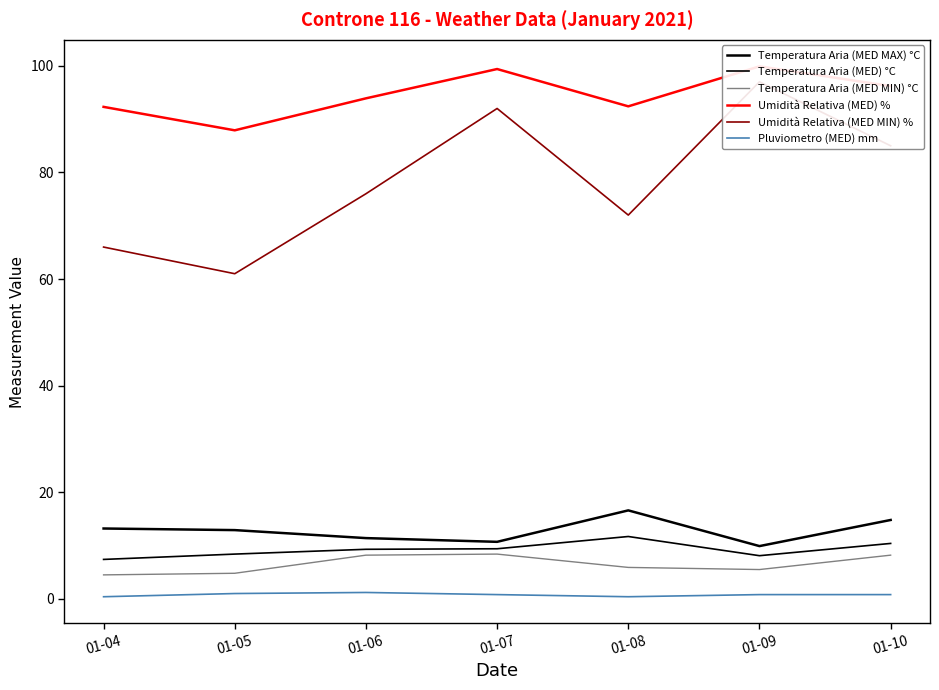

True or false: Umidità Relativa (MED) % and Temperatura Aria (MED MAX) °C intersect in this chart.

False